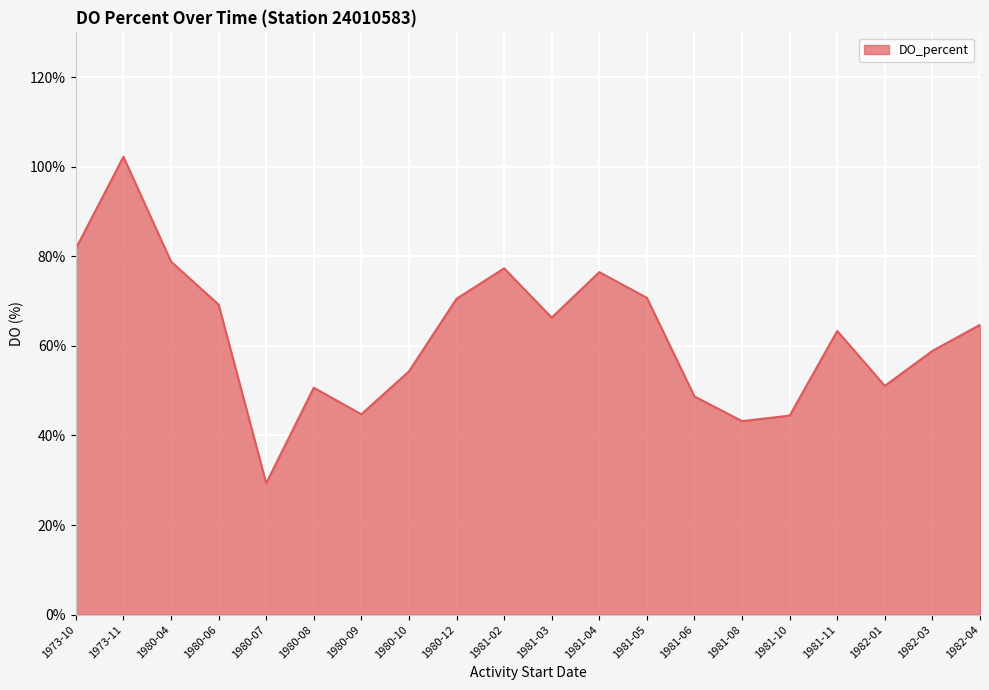

What is the change in value from 1973-11 to 1980-08?

-51.6